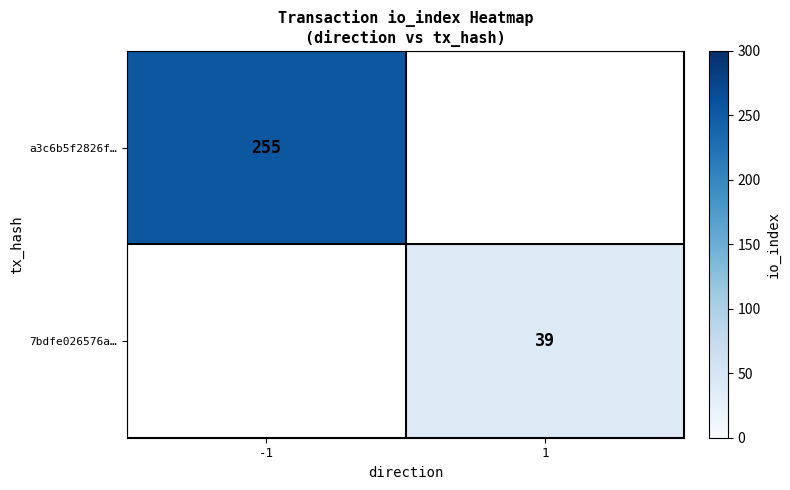

The value of a3c6b5f2826f… at -1 is 255. True or false?

True